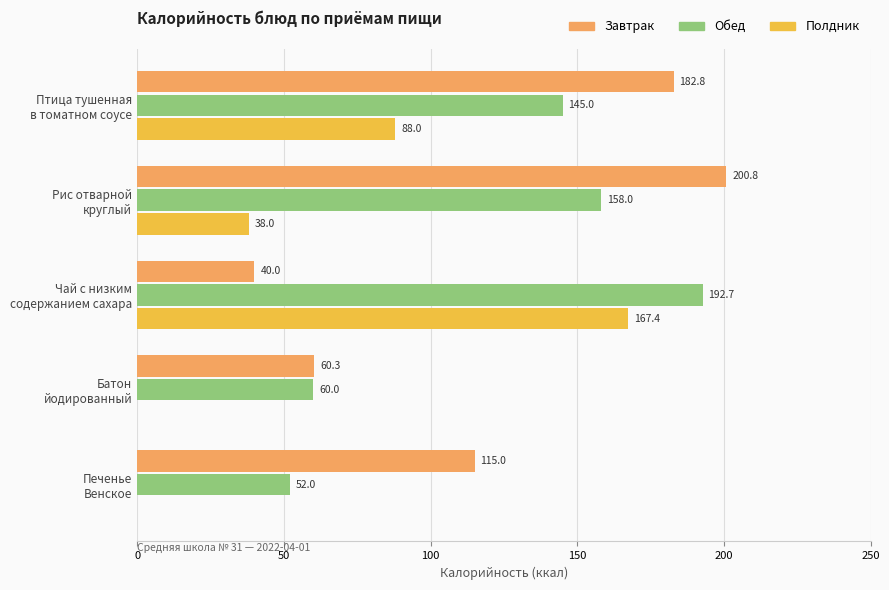

What is the greatest value displayed?

200.8